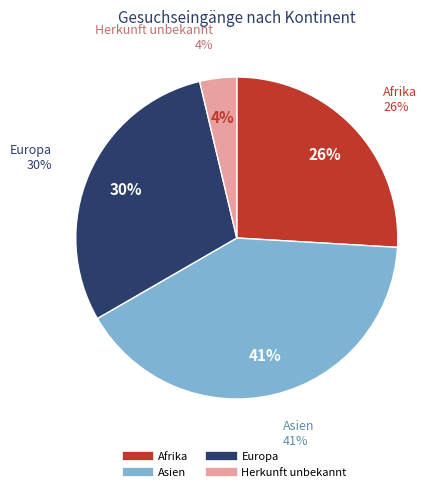

Does any single category account for the majority?

No